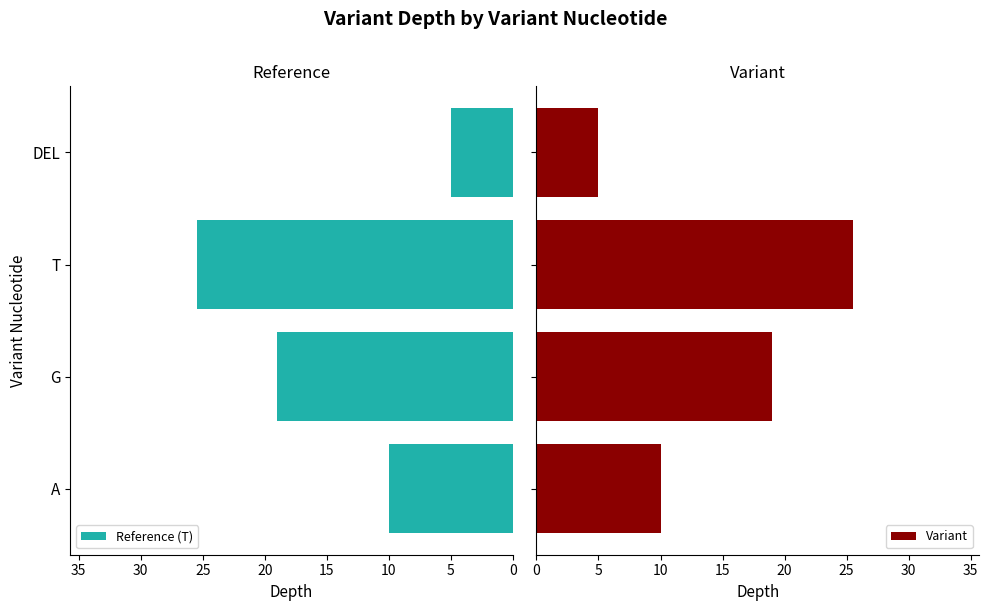

Reading left to right, transcribe all the data shown in this chart.

Reference (T): 10.0	19.0	25.5	5.0
Variant: 10.0	19.0	25.5	5.0